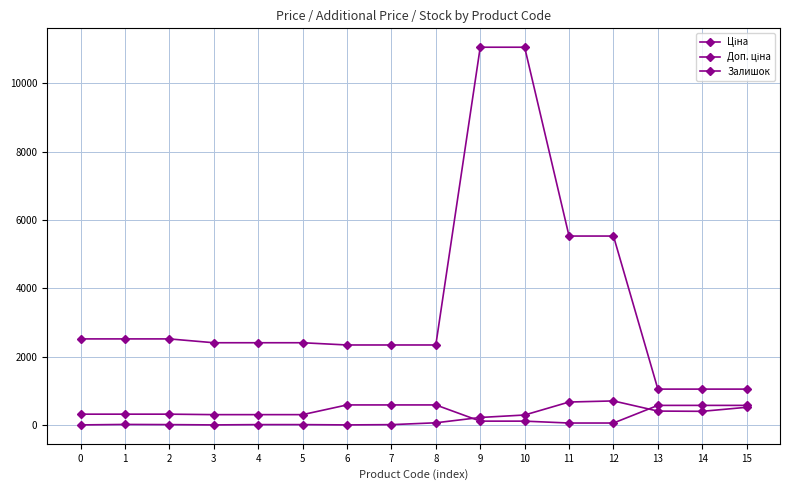

What is the greatest value displayed?

11055.0